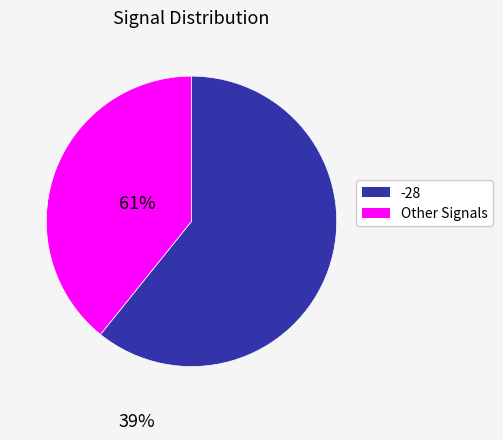

Does any single category account for the majority?

Yes